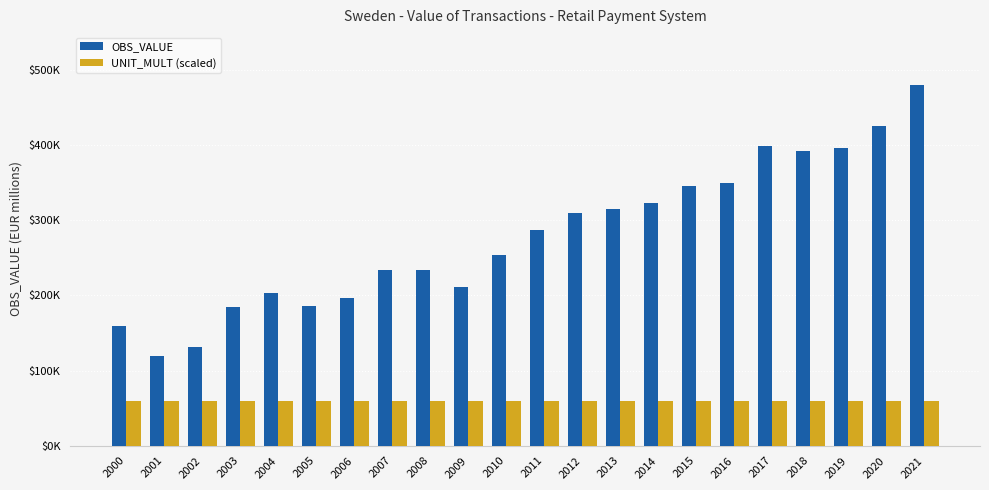

At which category is the sum across all series the highest?

2021